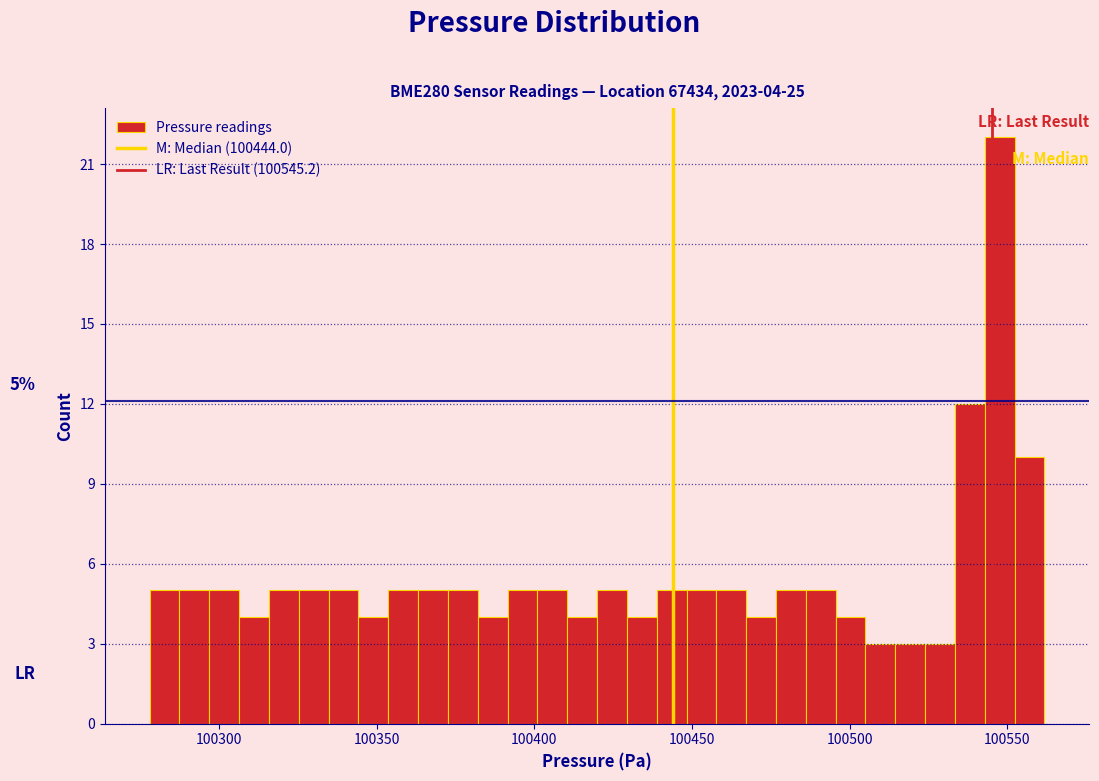

Around what value on the x-axis is the tallest bar? Give the approximate position of its centre, as read against the axis.

100550